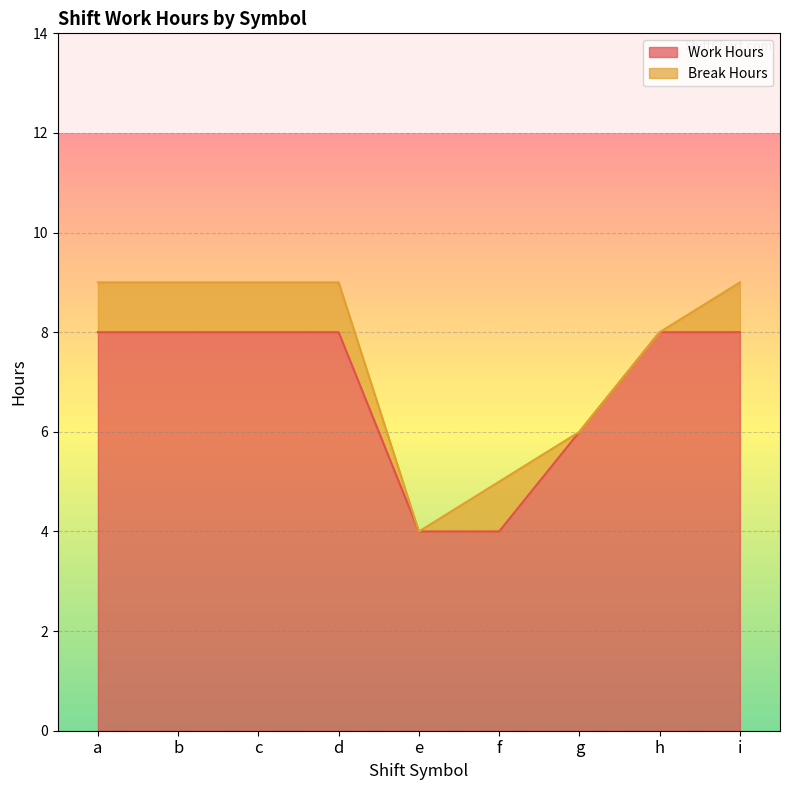

Count the number of categories in the chart.

9